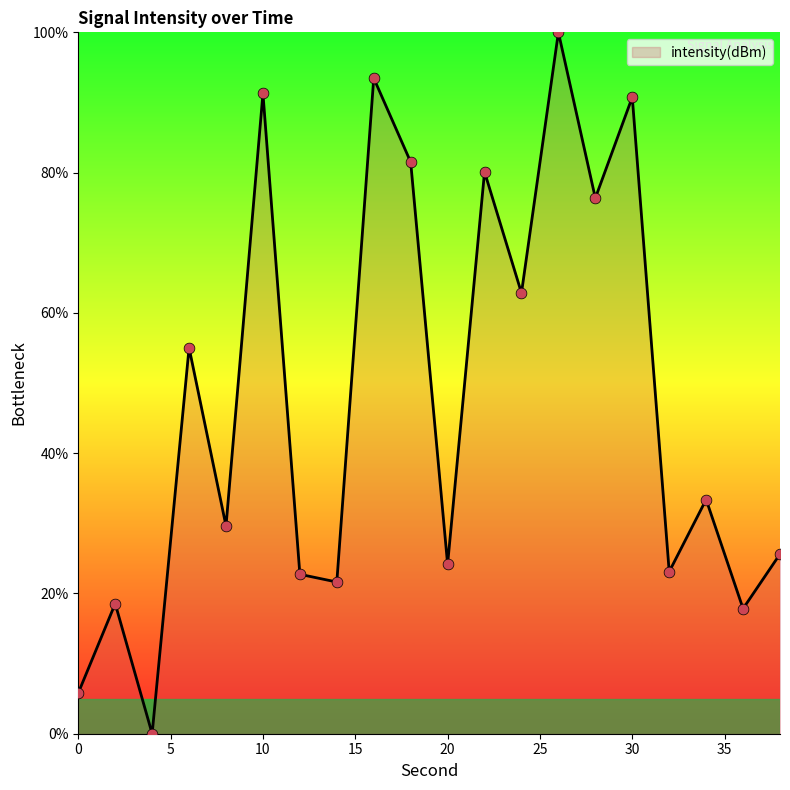

What is the difference between the maximum and minimum values?

100.0